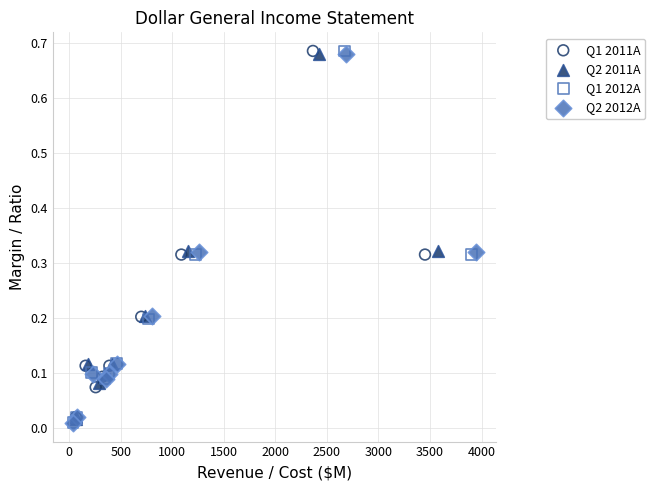

What are all the series names shown in the legend?

Q1 2011A, Q2 2011A, Q1 2012A, Q2 2012A